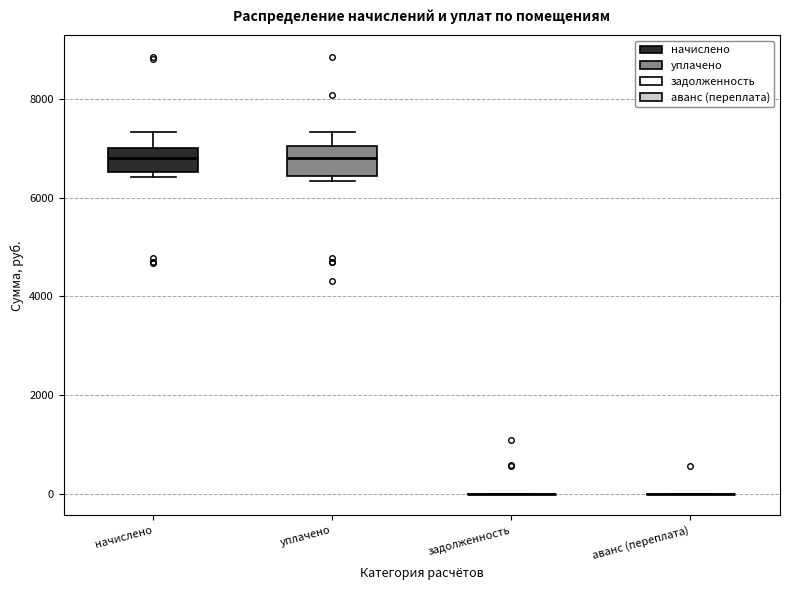

Reading left to right, read every box against the y-axis: the position of its median line, the range the box covers, and the ends of its whiskers. The values are not printed on the chart, so give them approximately, as read against the axis.

начислено: median 6800, box 6600 to 7000, whiskers 6400 to 7400
уплачено: median 6800, box 6400 to 7000, whiskers 6400 (just below the box's lower edge) to 7400
задолженность: box collapsed to a line at 0, whiskers 0 to 0
аванс (переплата): box collapsed to a line at 0, whiskers 0 to 0